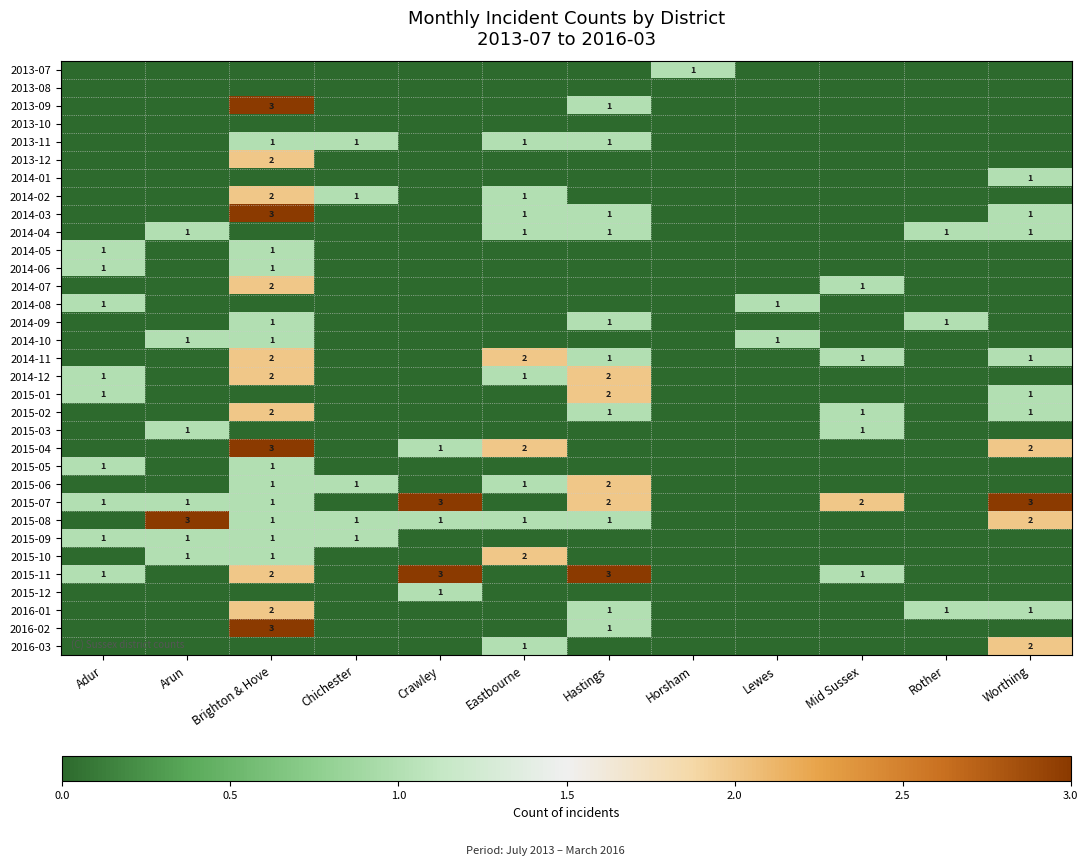

True or false: 2014-12 has a value of 0 at Hastings.

False